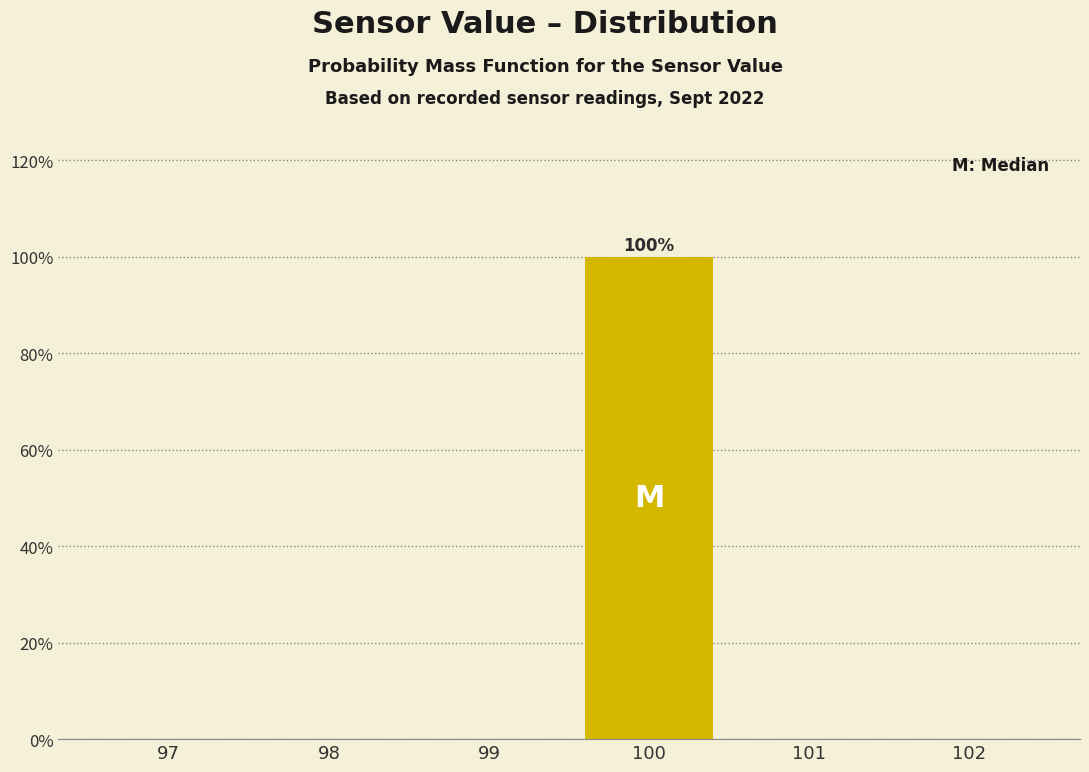

Reading left to right, transcribe all the data shown in this chart.

97=0	98=0	99=0	100=100	101=0	102=0